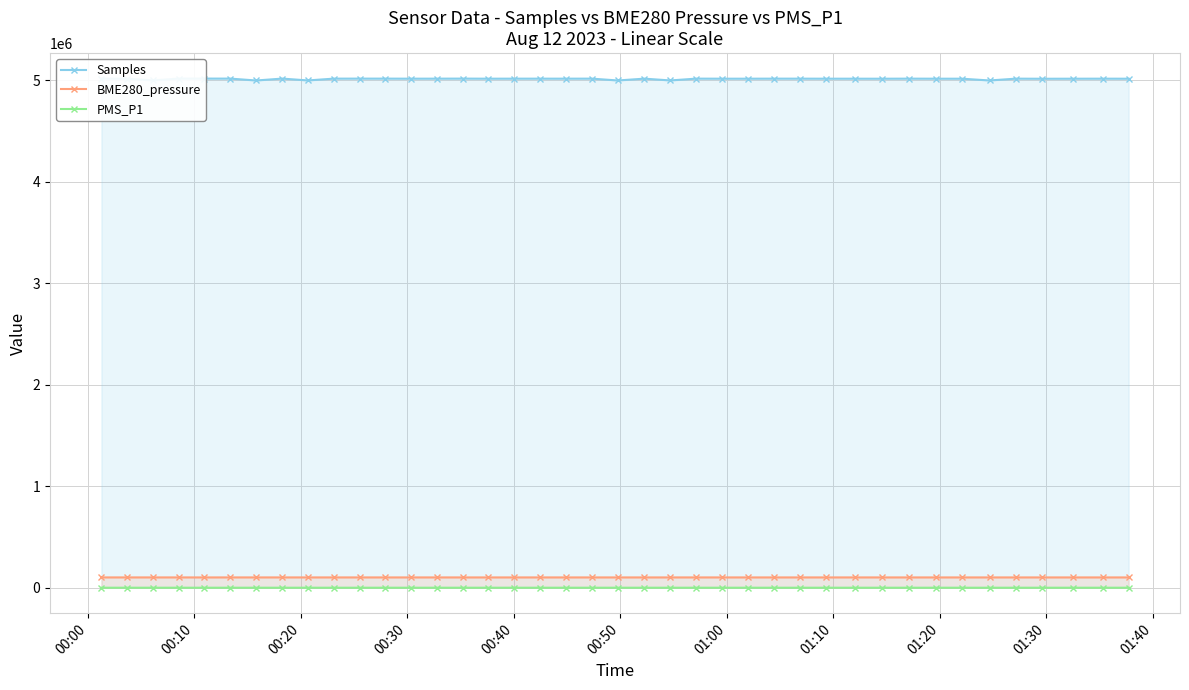

True or false: PMS_P1 and BME280_pressure cross at least once.

False